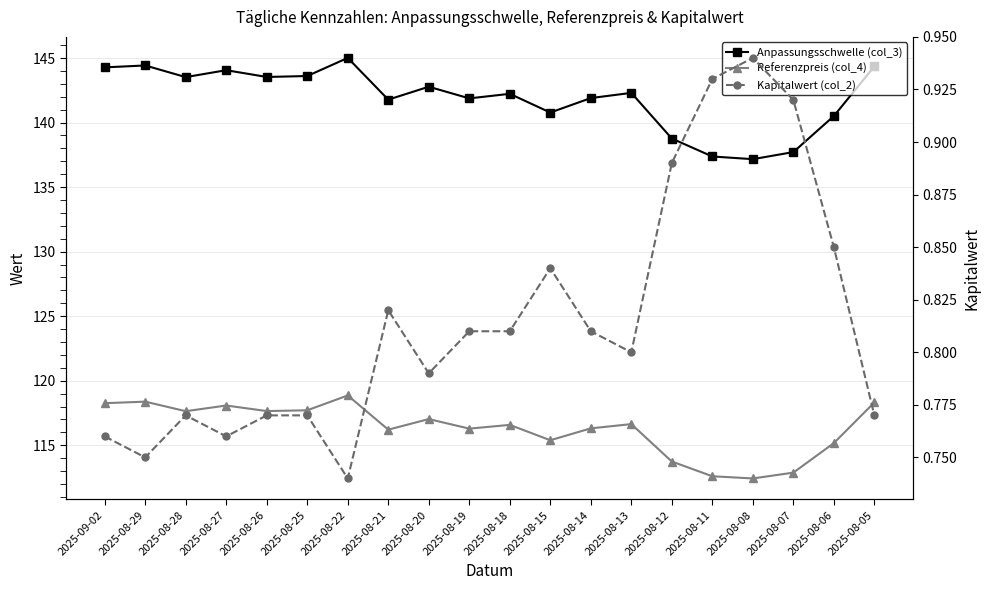

True or false: Kapitalwert (col_2) and Anpassungsschwelle (col_3) intersect in this chart.

False